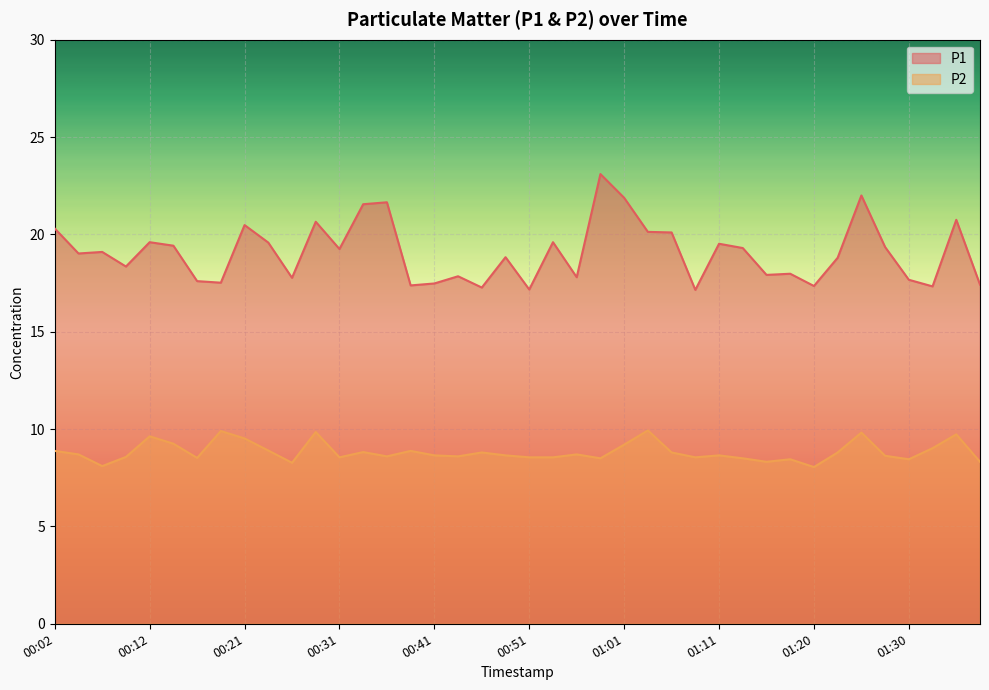

True or false: P2 and P1 cross at least once.

False